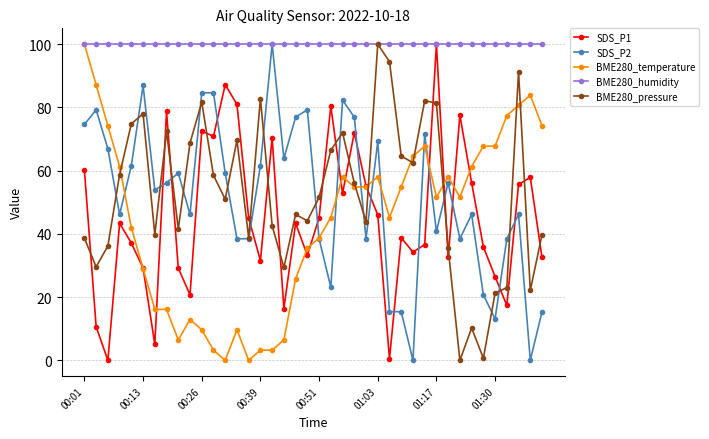

What is the value of the SDS_P2 point at the 18th from the left?

63.8